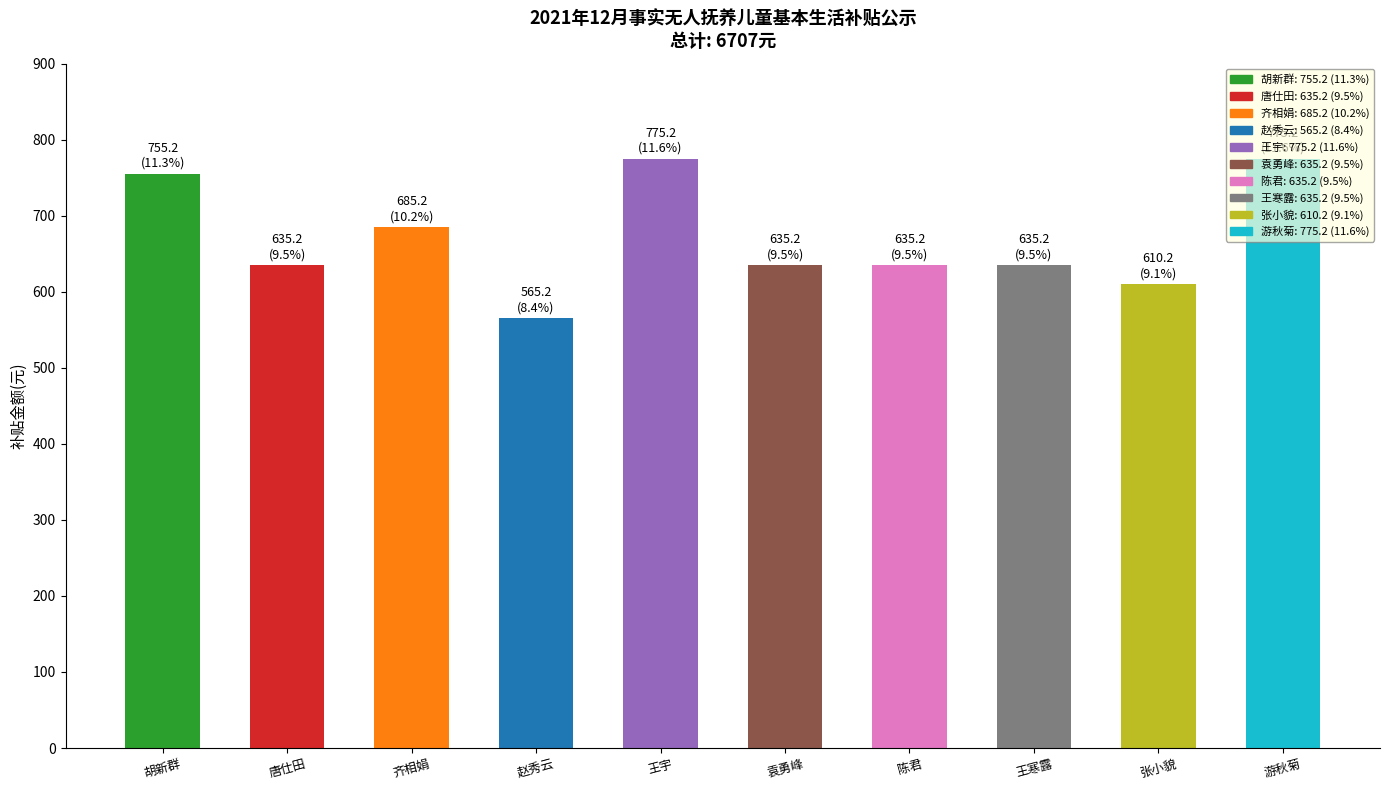

The value at 袁勇峰 is 402.3. True or false?

False